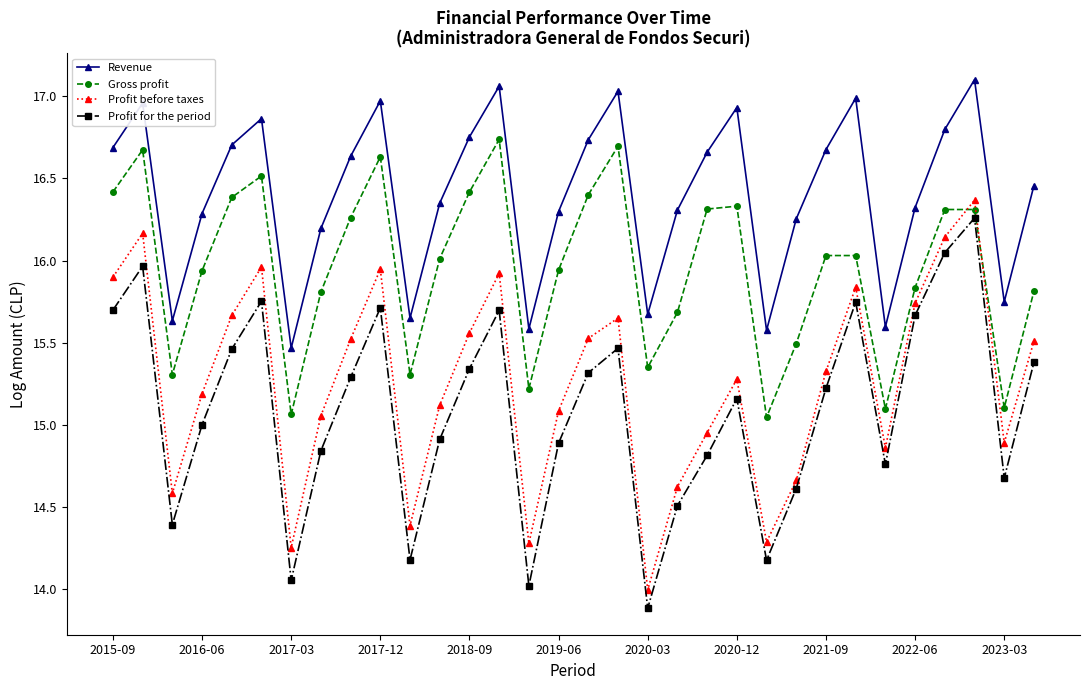

Which series has the largest total across all categories?

Revenue